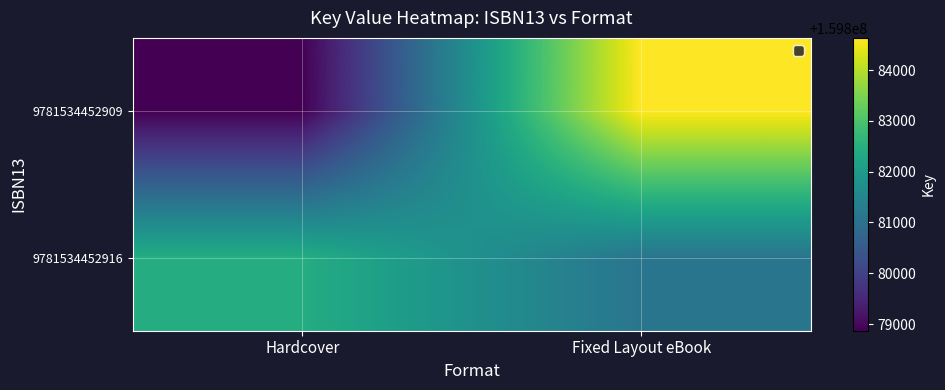

What is the difference between the highest and lowest values at Fixed Layout eBook?

3520.6